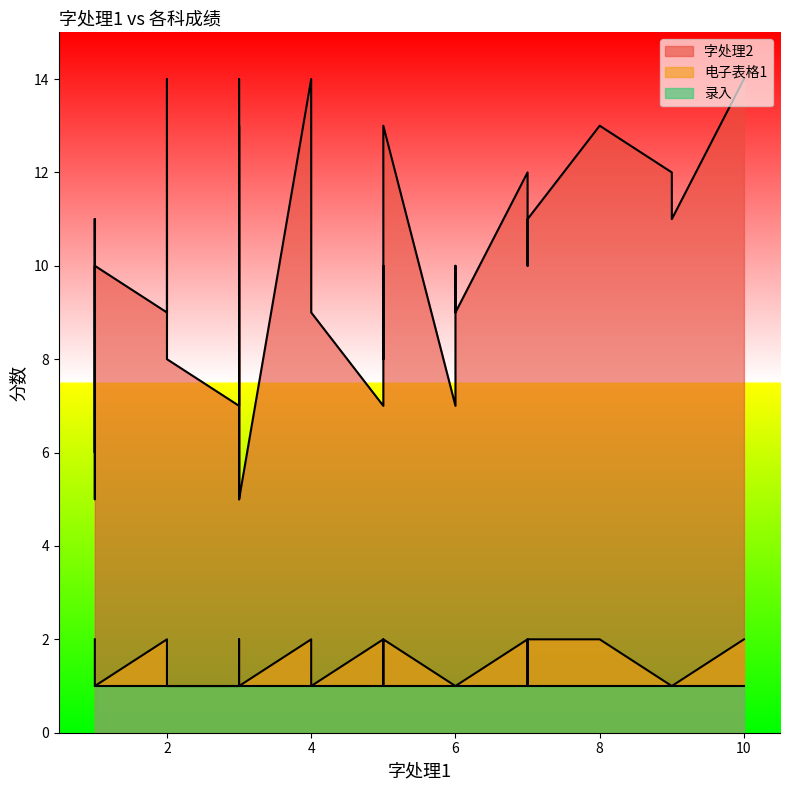

Reading left to right, extract all data points from this chart.

字处理2: 7	11	7	8	12	13	9	14	6	5	9	10	14	10	11	12	13	5	10	11	7	9	14	13	14	9	11	8	9	10	5
电子表格1: 1	2	1	1	2	2	1	2	1	1	2	1	2	2	1	1	2	1	1	1	2	1	2	1	2	1	2	1	2	1	2
录入: 1	1	1	1	1	1	1	1	1	1	1	1	1	1	1	1	1	1	1	1	1	1	1	1	1	1	1	1	1	1	1